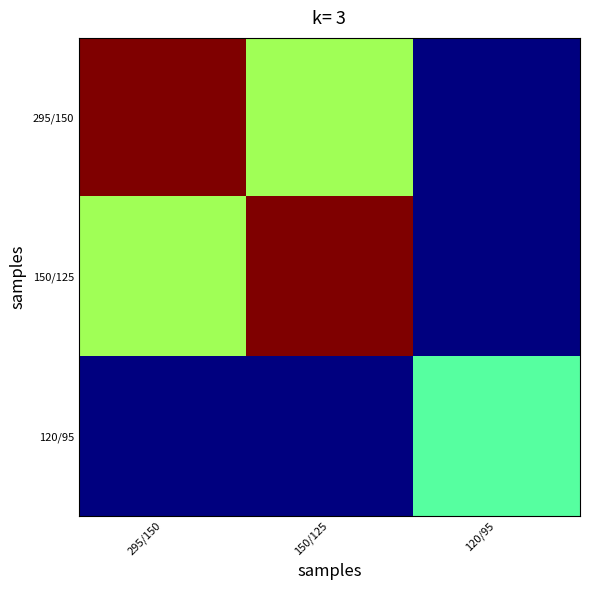

At which category is the sum across all series the highest?

295/150